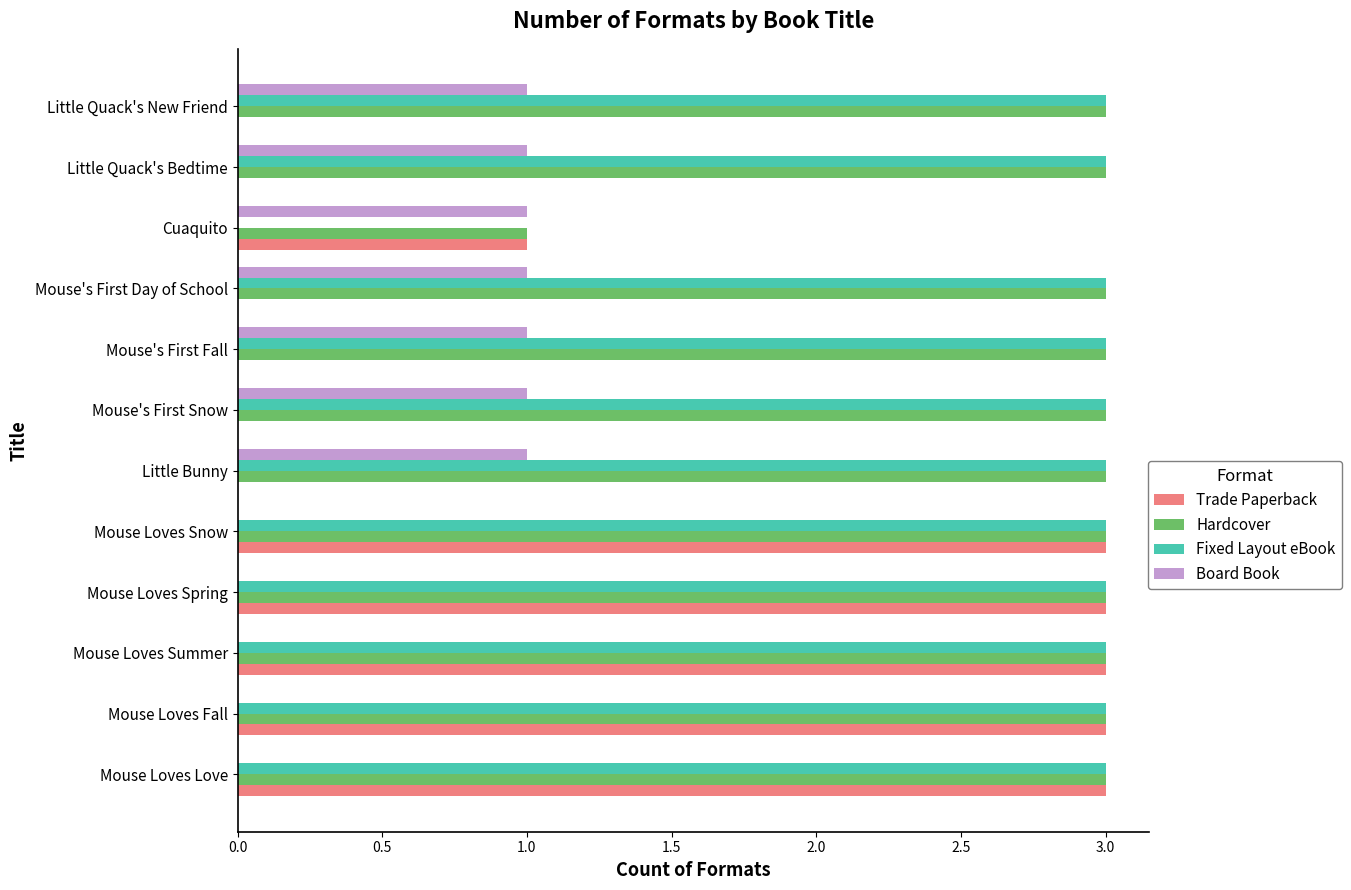

Between Mouse Loves Love and Cuaquito, which series saw the biggest shift?

Fixed Layout eBook